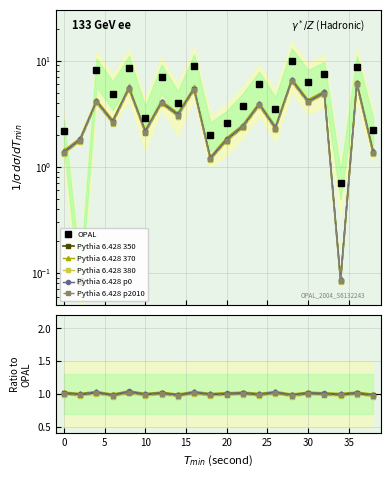

What is the smallest value displayed?

0.1